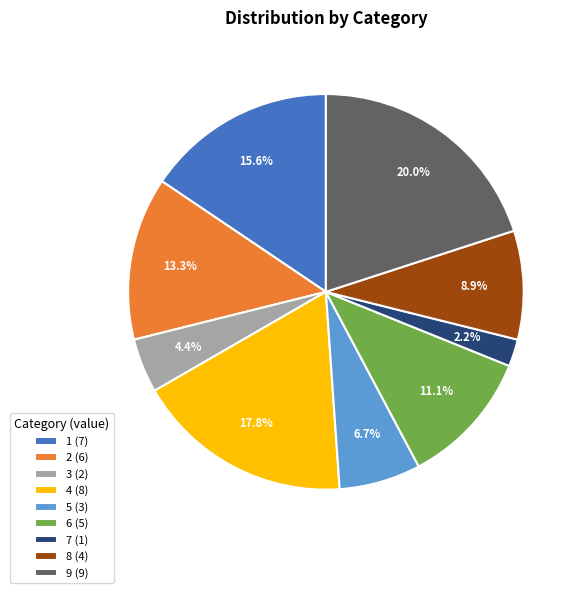

To the nearest percent, what portion does 7 represent?

2%